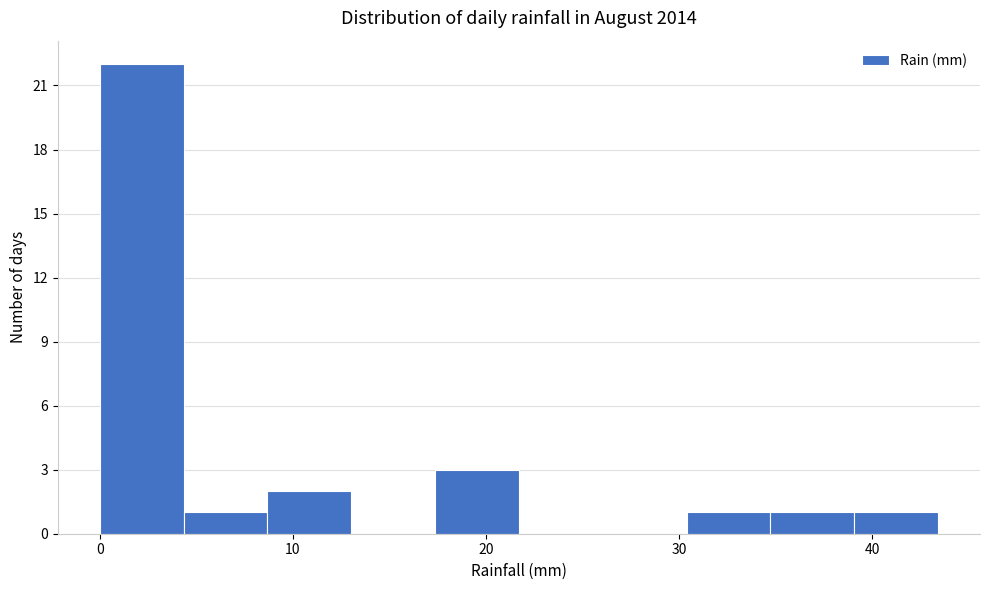

Reading left to right, list every bar in this chart as the range it spans on the x-axis followed by its height. Neither the bar edges nor the heights are printed on the chart, so give them approximately, as read against the axes.

0 to 4: 22
4 to 9: 1
9 to 13: 2
13 to 17: 0
17 to 22: 3
22 to 26: 0
26 to 30: 0
30 to 35: 1
35 to 39: 1
39 to 43: 1